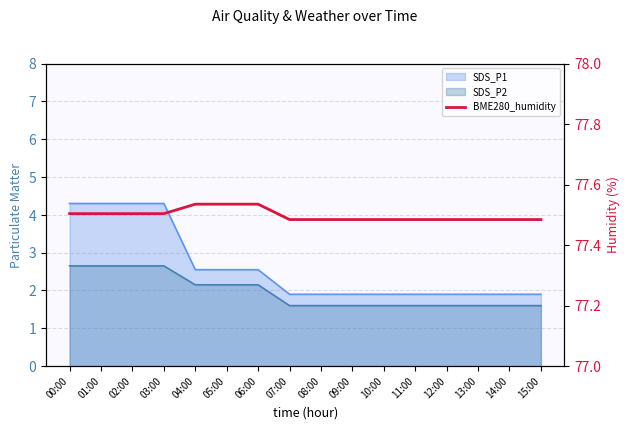

Where is the data nearest to the value 77?

07:00